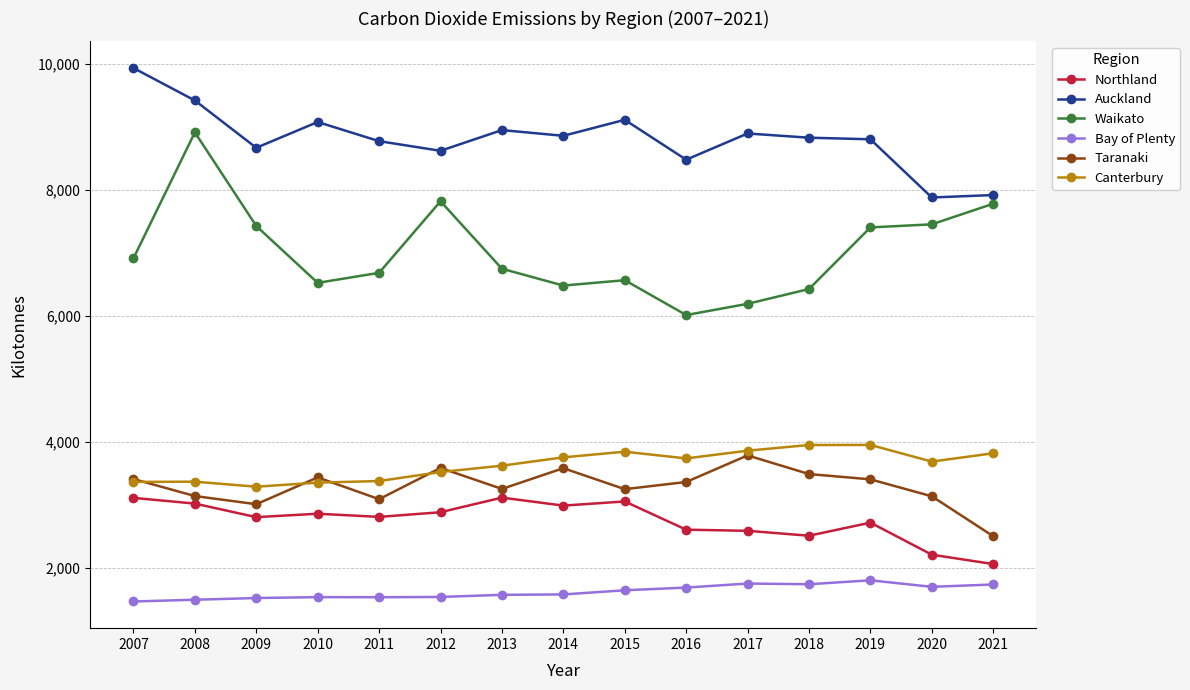

At which category does Taranaki reach its first local peak?

2010